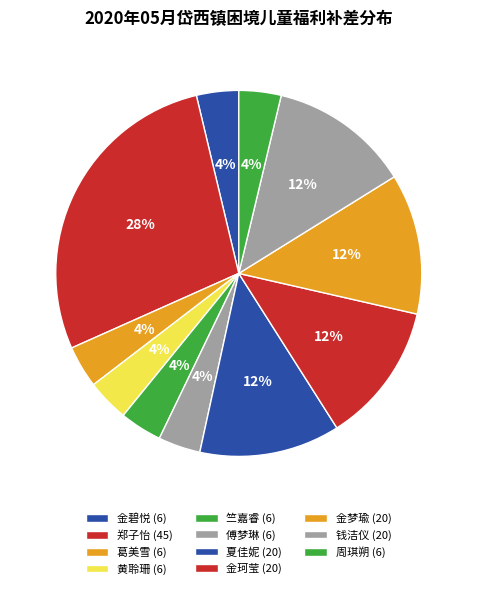

How many segments does this pie chart have?

11